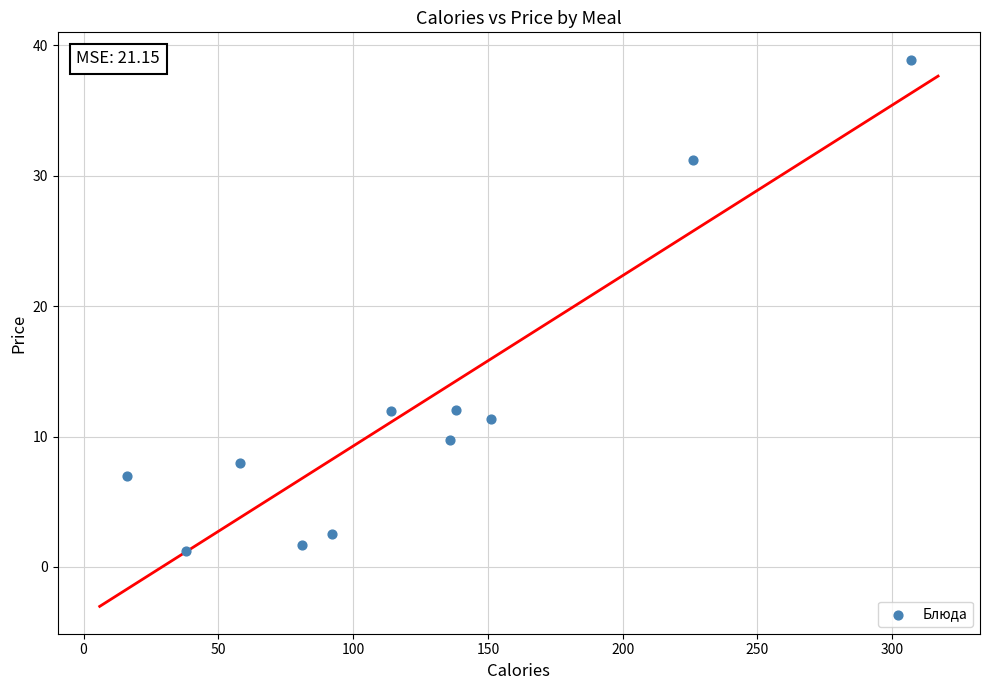

What is the average X value?

123.4